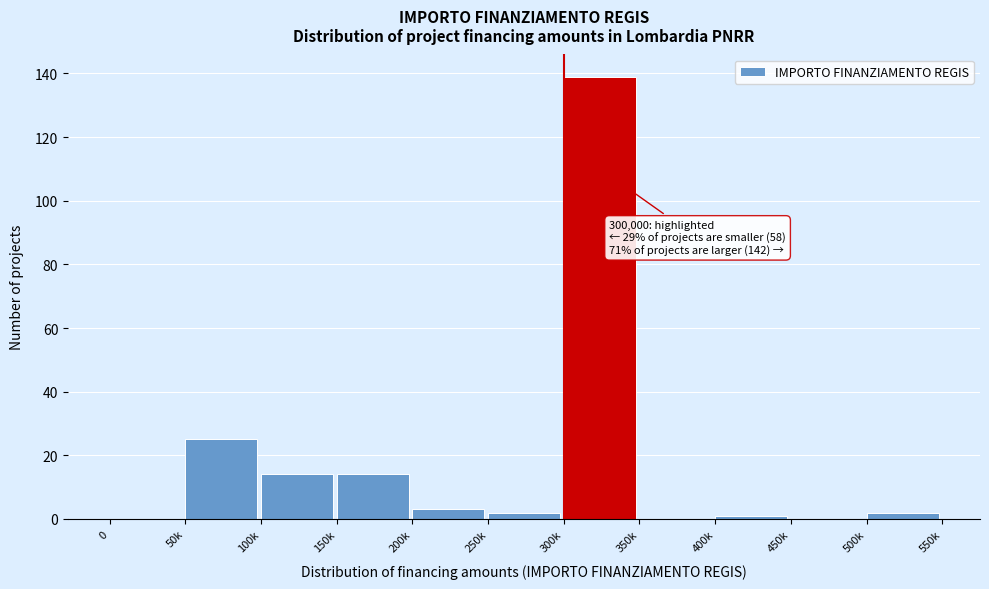

Reading left to right, extract all data points from this chart.

0=0	50k=25	100k=14	150k=14	200k=3	250k=2	300k=139	350k=0	400k=1	450k=0	500k=2